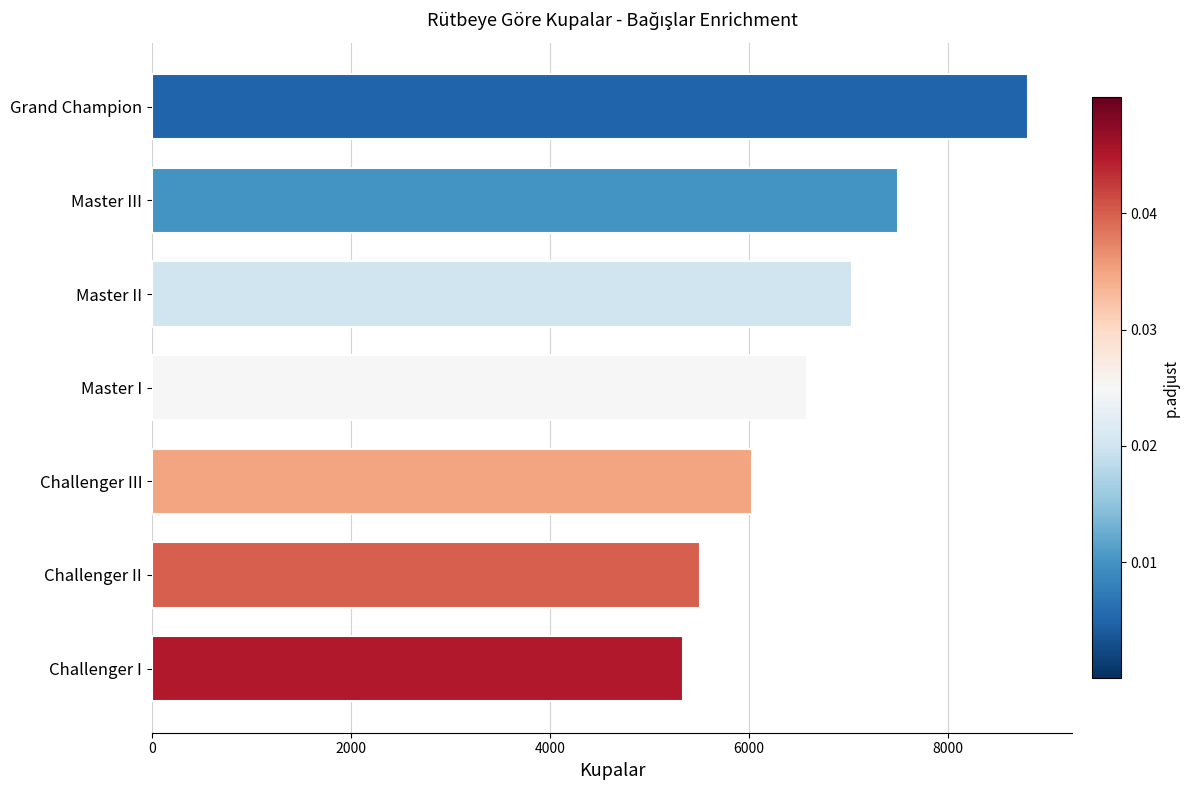

List the labels in order of value, largest first.

Grand Champion, Master III, Master II, Master I, Challenger III, Challenger II, Challenger I